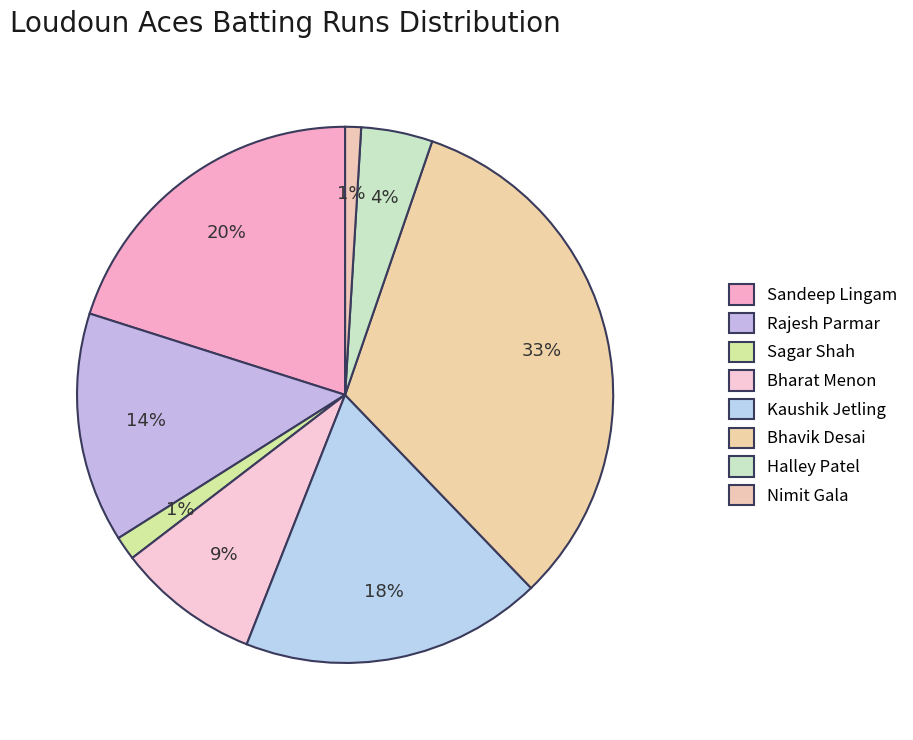

How many slices are in this pie chart?

8